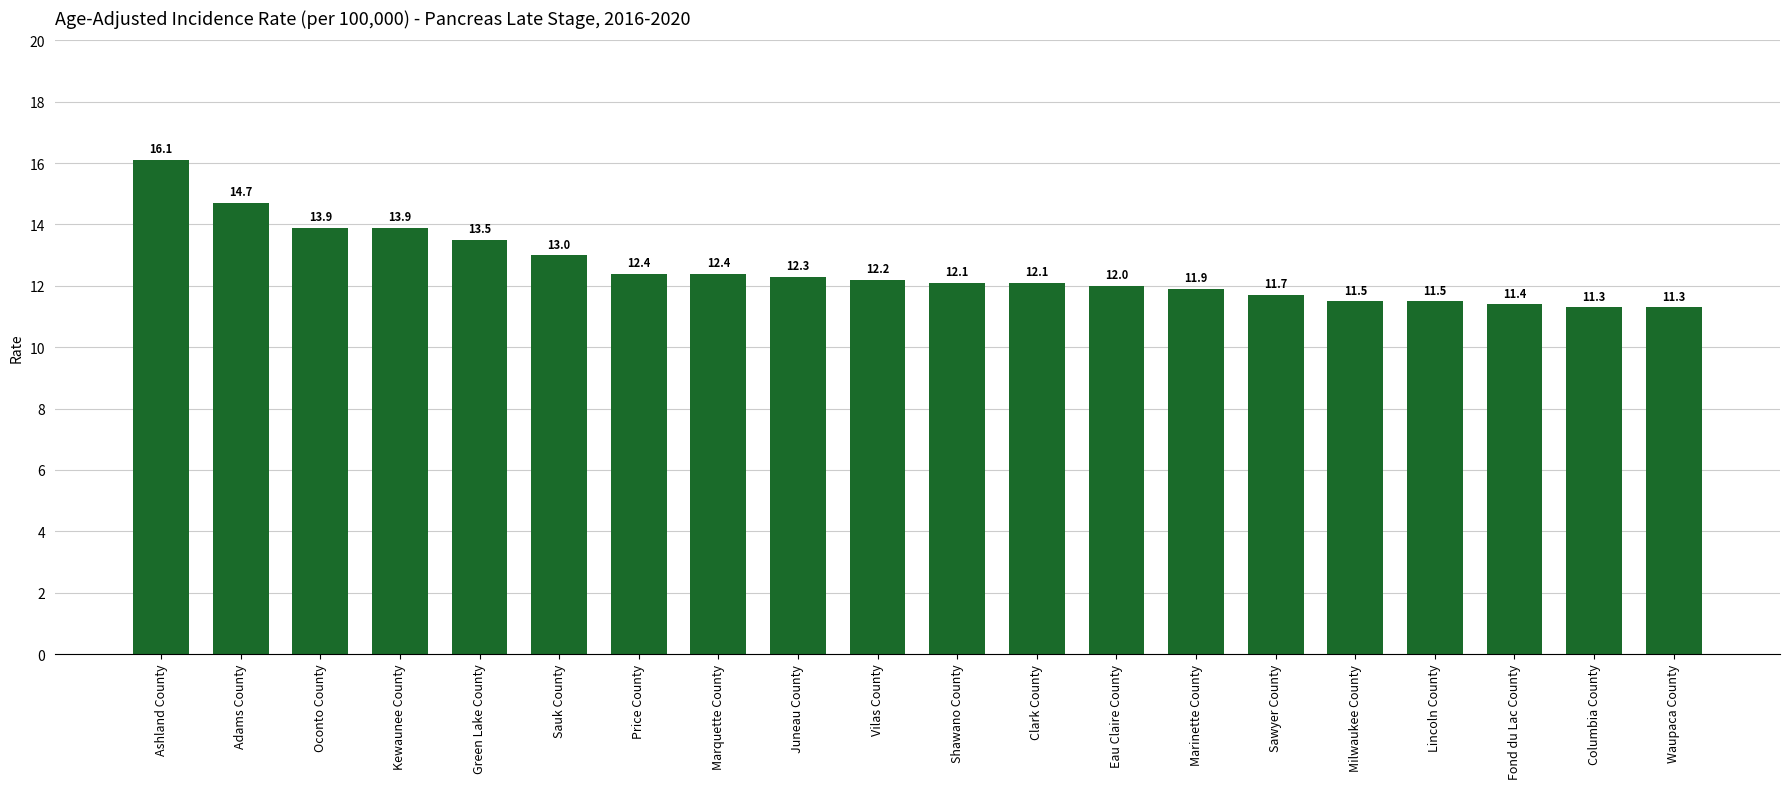

What is the label of the 6th bar from the right?

Sawyer County